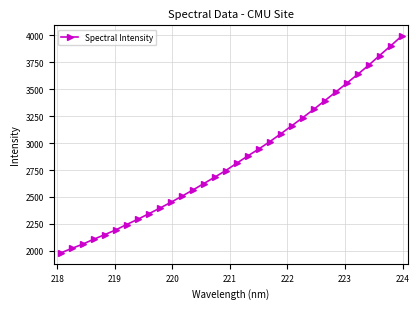

What is the difference between the maximum and minimum values?

2009.8